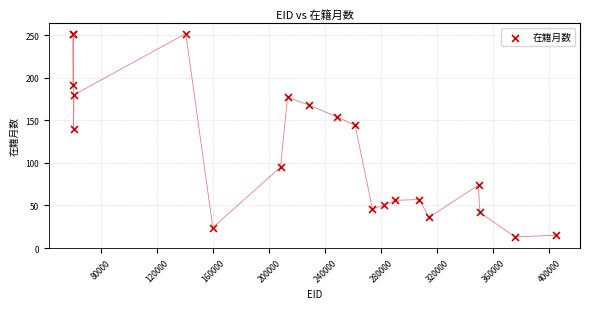

What Y value in the scatter plot is closest to 132?

140